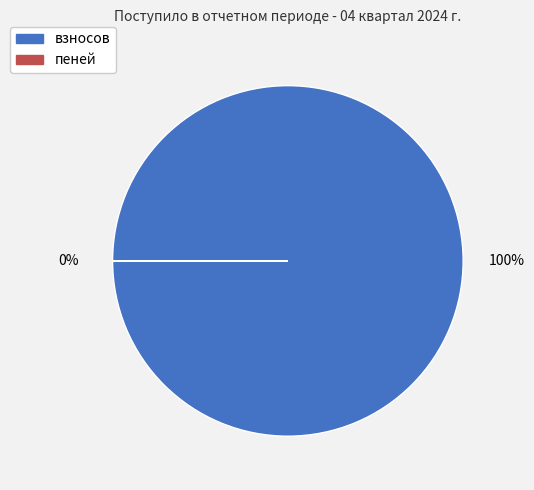

What percentage is the взносов slice, to the nearest percent?

100%